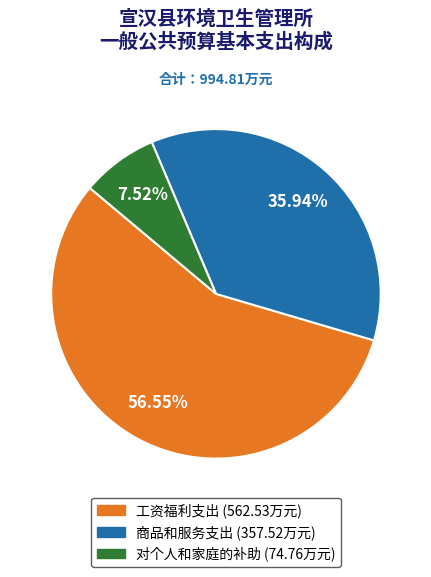

How many slices are in this pie chart?

3